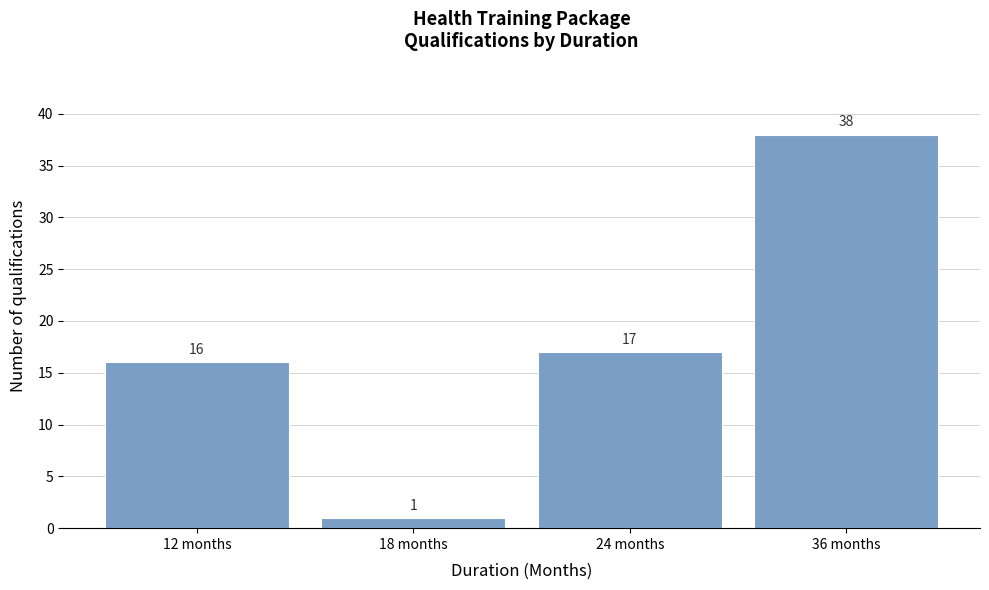

Reading left to right, list all the values displayed in this chart.

12 months=16	18 months=1	24 months=17	36 months=38